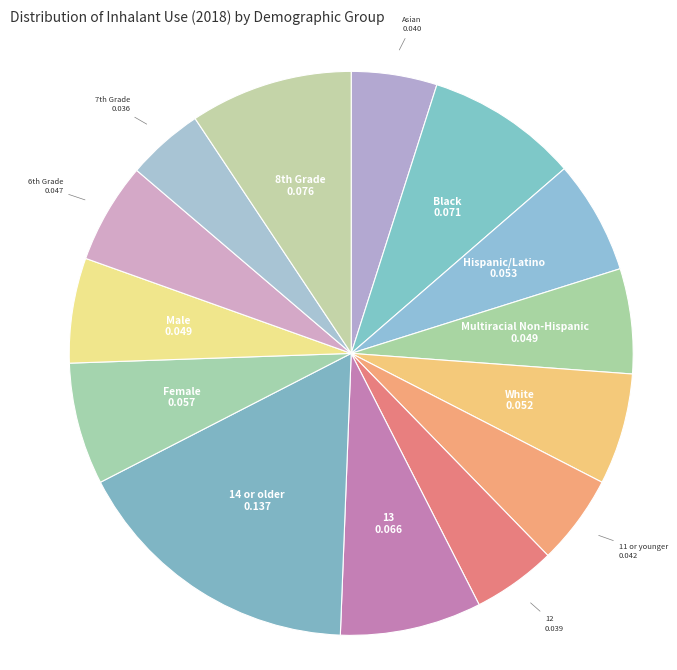

Rank the categories by value from highest to lowest.

14 or older, 8th Grade, Black, 13, Female, Hispanic/Latino, White, Multiracial Non-Hispanic, Male, 6th Grade, 11 or younger, Asian, 12, 7th Grade